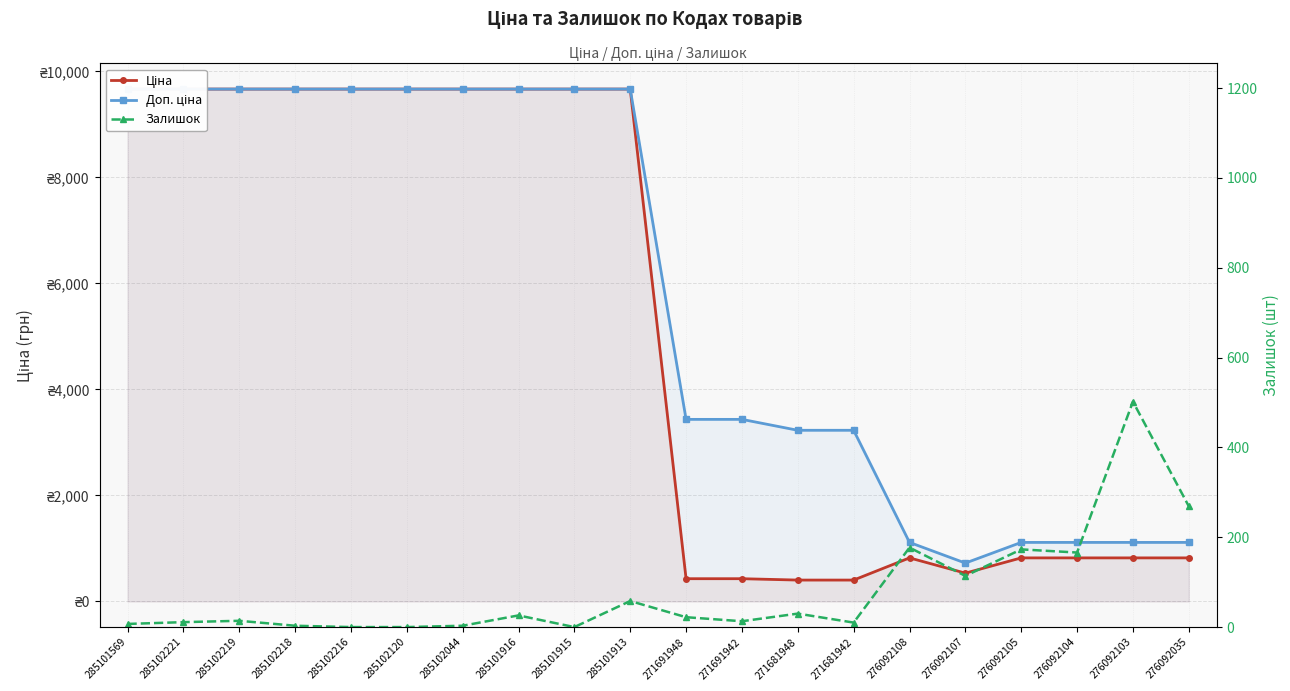

How many values in the Залишок series are below 22?

10